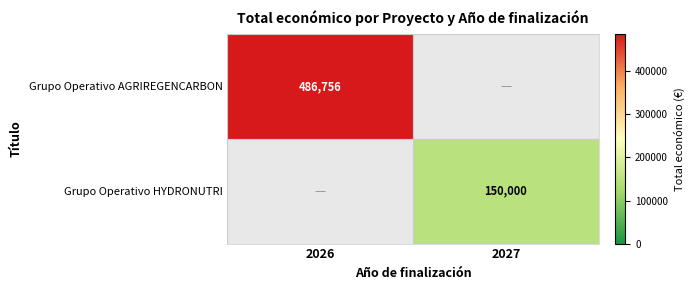

True or false: Grupo Operativo HYDRONUTRI has a value of 150000 at 2027.

True